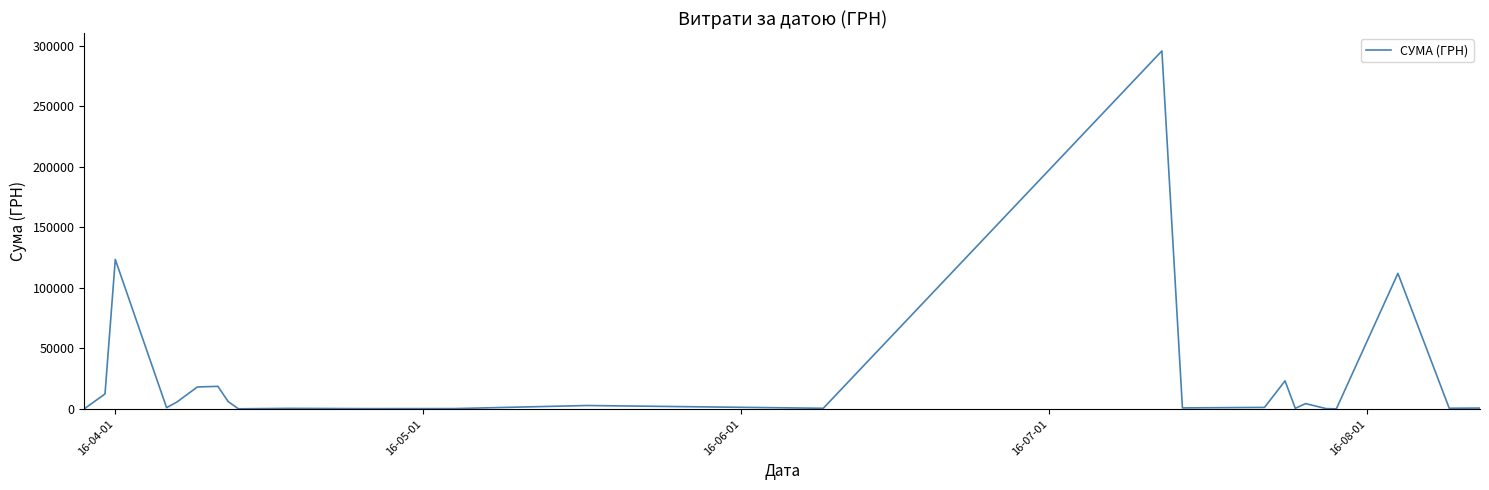

What is the maximum value shown in the chart?

295638.6